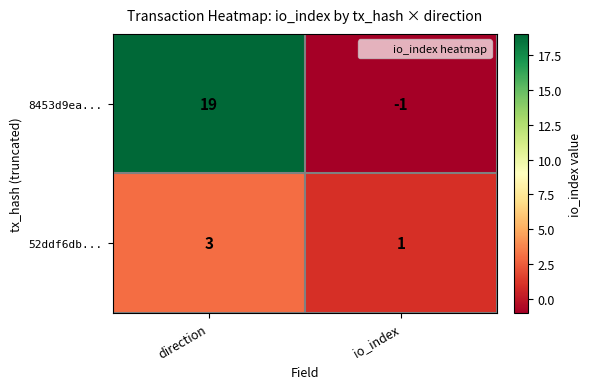

What is the greatest value displayed?

19